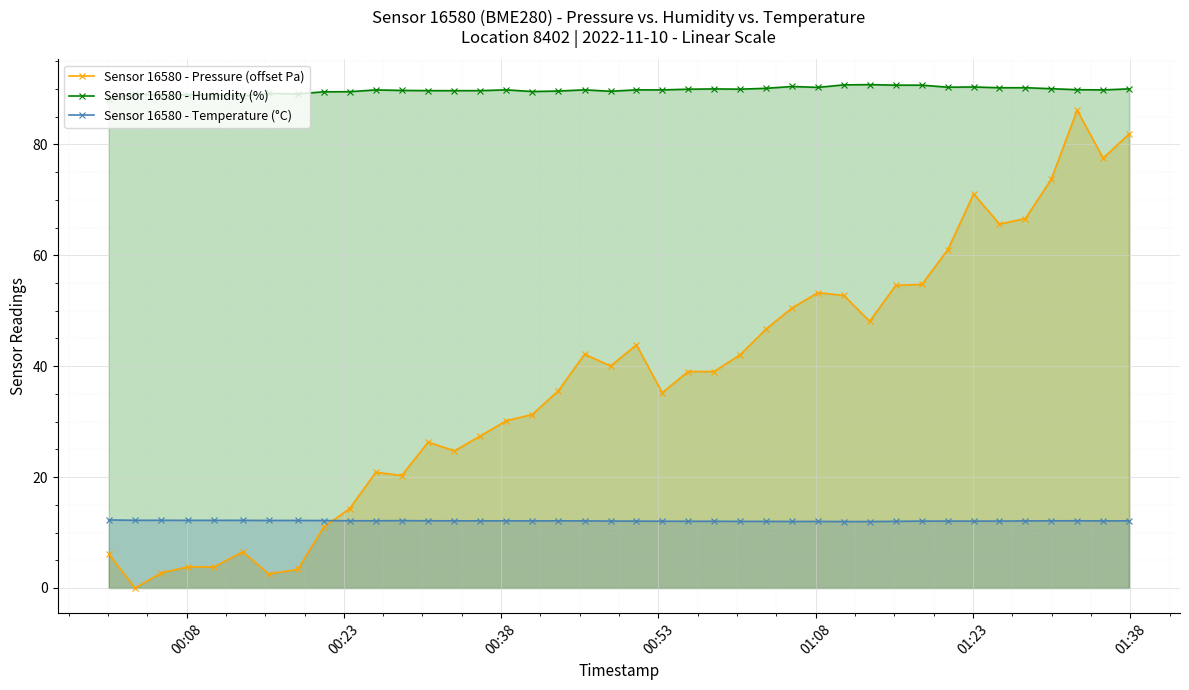

True or false: Sensor 16580 - Temperature (°C) has more than 2 points higher than both neighbors.

True